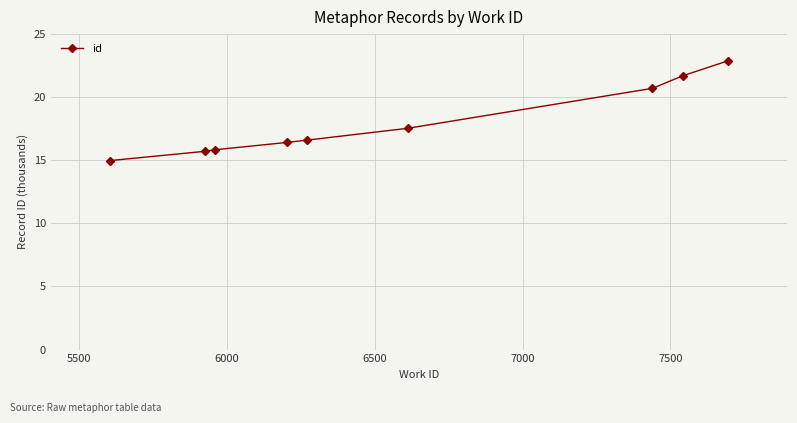

What is the value of the 9th point from the left?

22.9